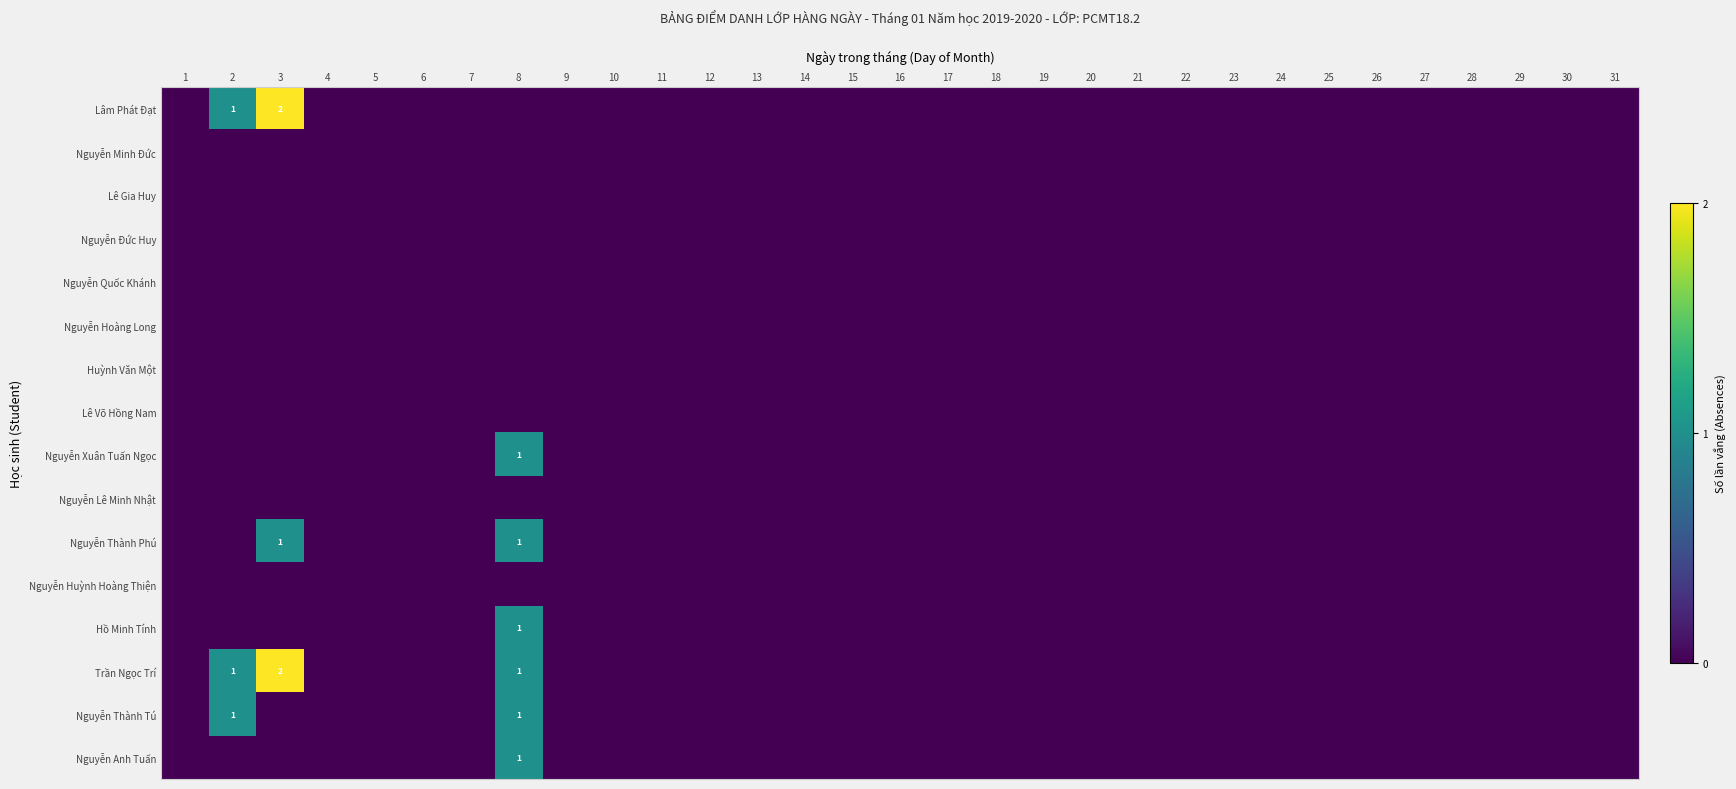

True or false: Hồ Minh Tính has a value of 2 at 8.

False